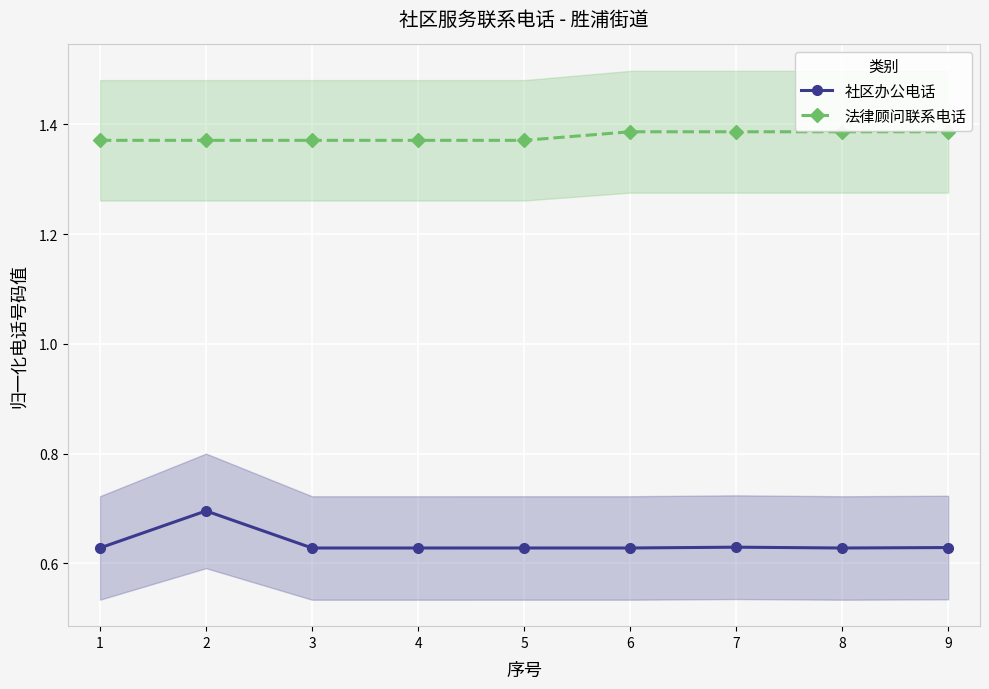

List the series in order of their overall mean, highest first.

法律顾问联系电话, 社区办公电话